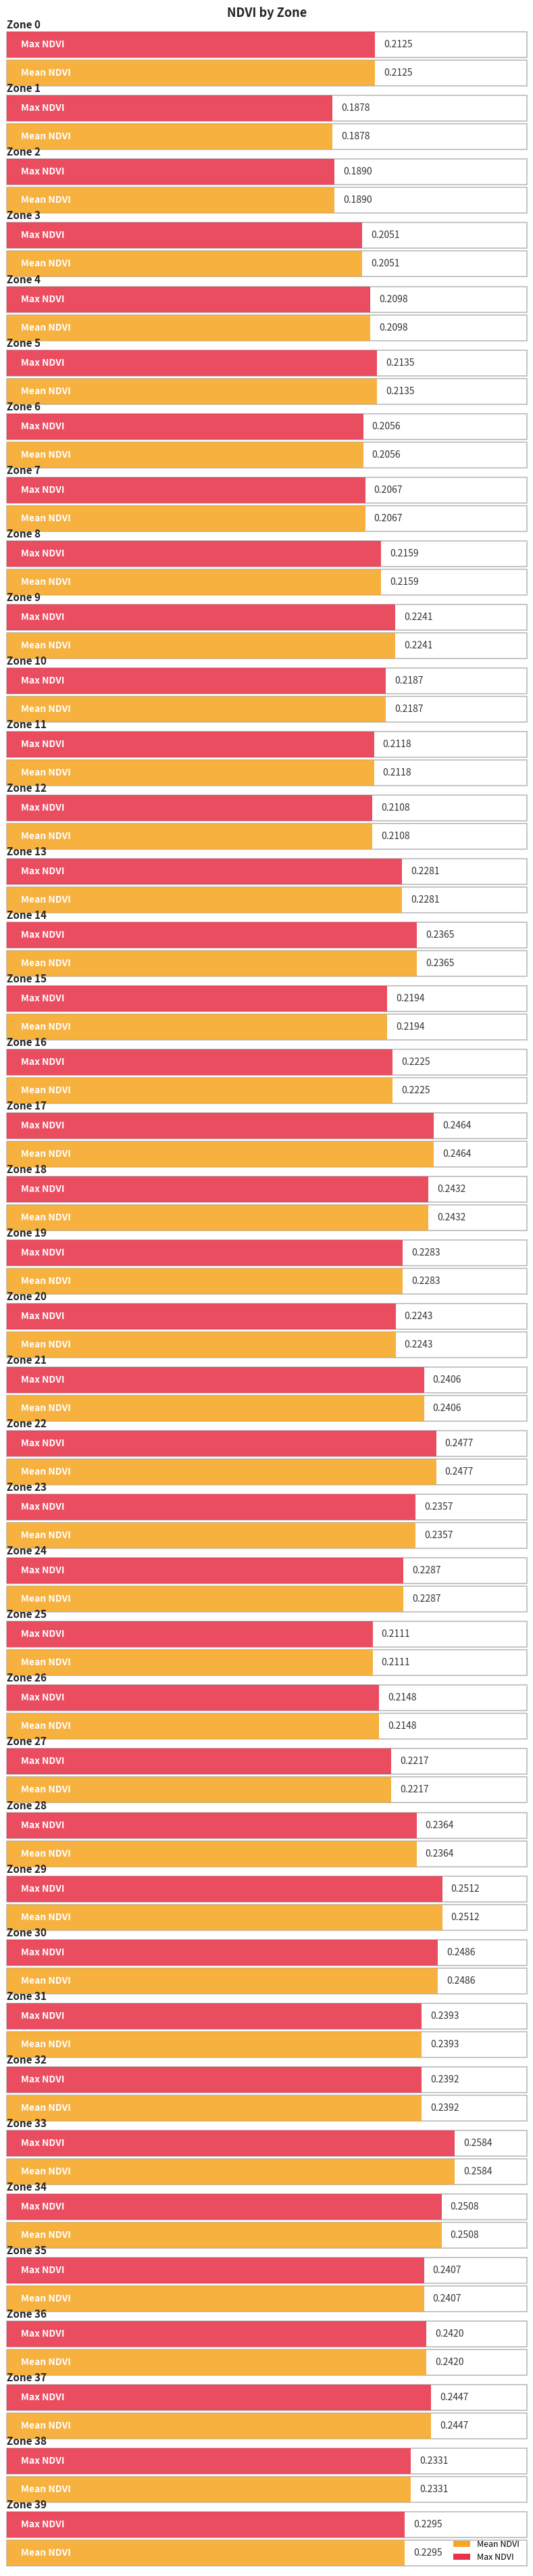

What are all the series names shown in the legend?

Mean NDVI, Max NDVI